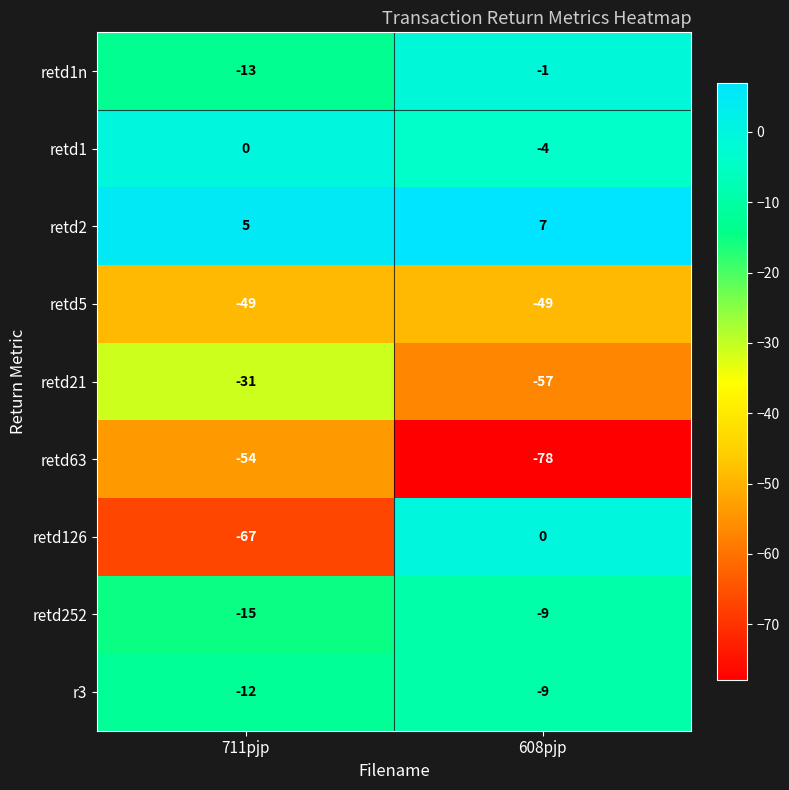

What is the minimum value shown in the chart?

-78